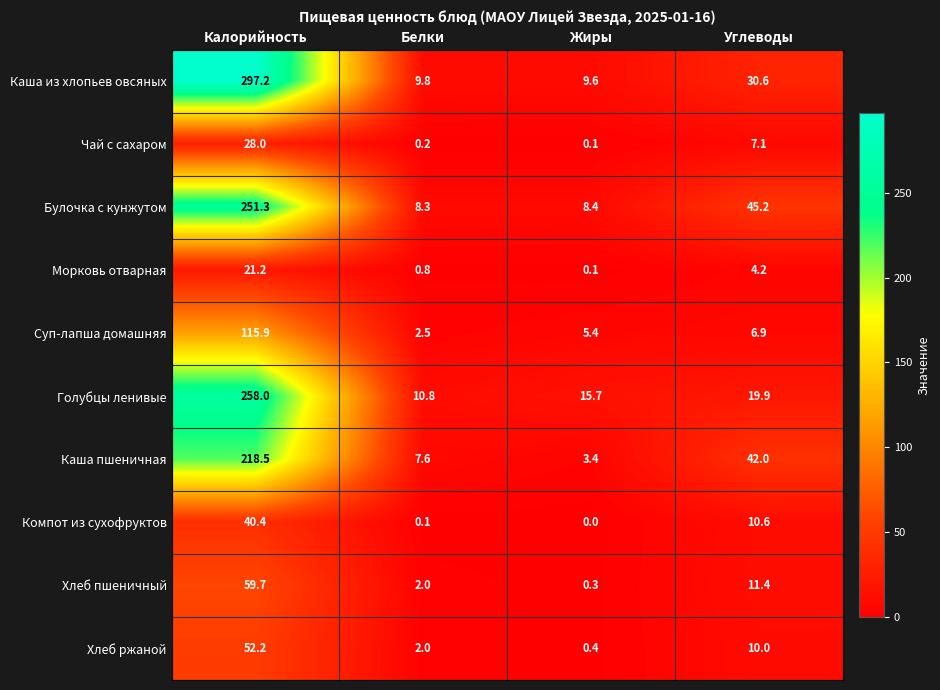

At which label is Морковь отварная closest to 10?

Углеводы